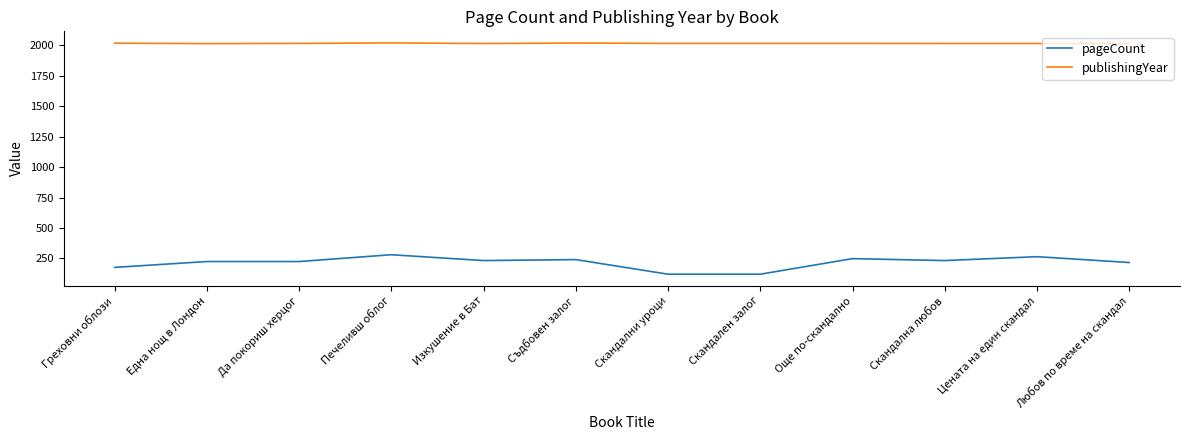

Is it true that pageCount equals 224 at Да покориш херцог?

True